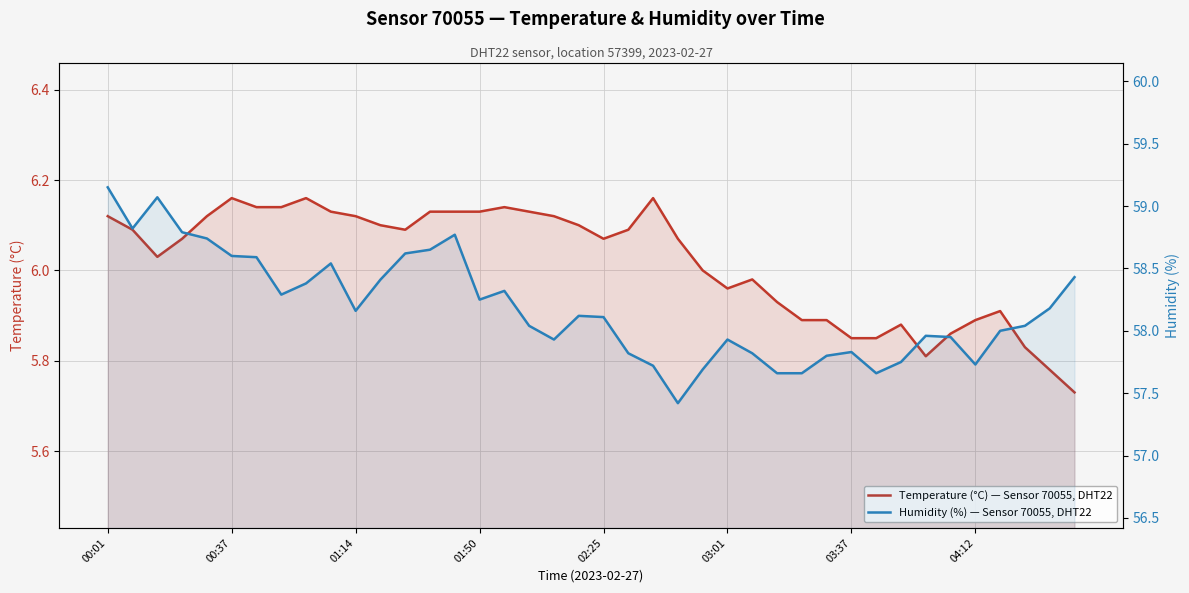

Is it true that Humidity (%) — Sensor 70055, DHT22 equals 21.6 at 26?

False